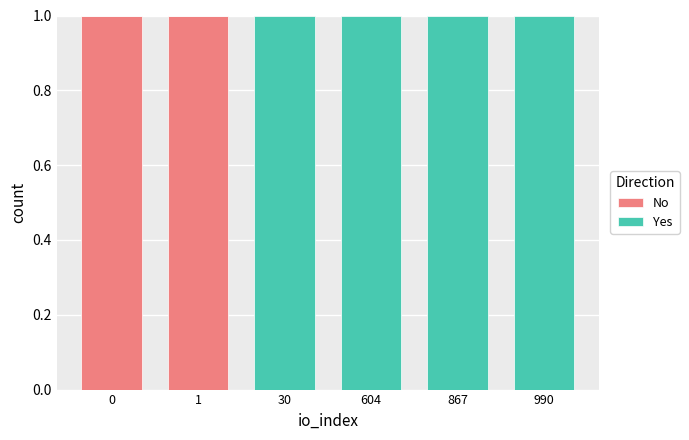

True or false: No has a value of -1 at 867.

False